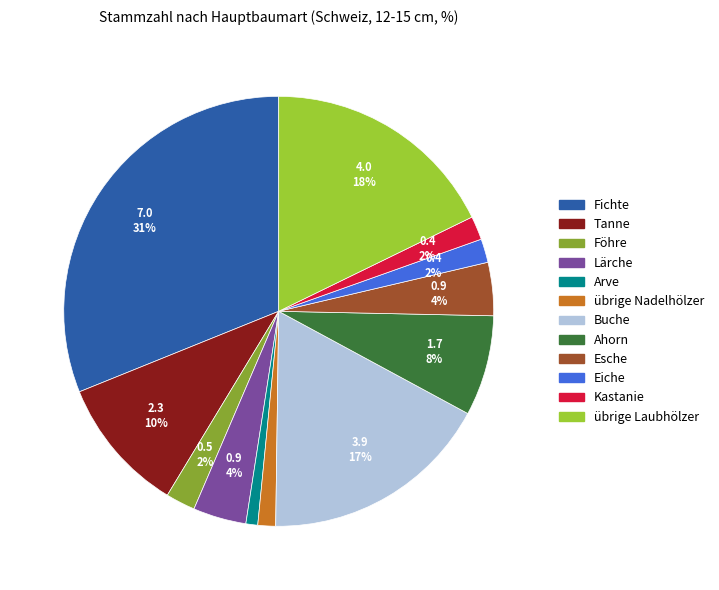

Count the number of slices in the pie.

12